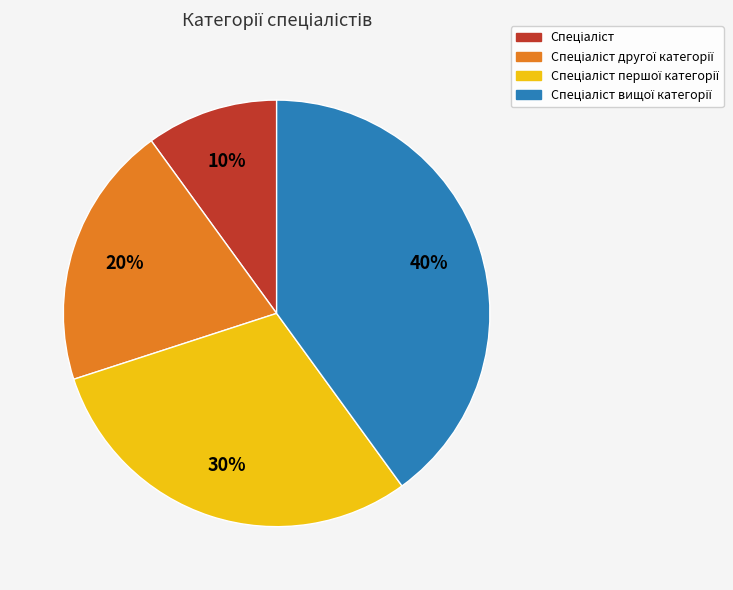

To the nearest percent, what is the difference between the largest and smallest slice percentages?

30%